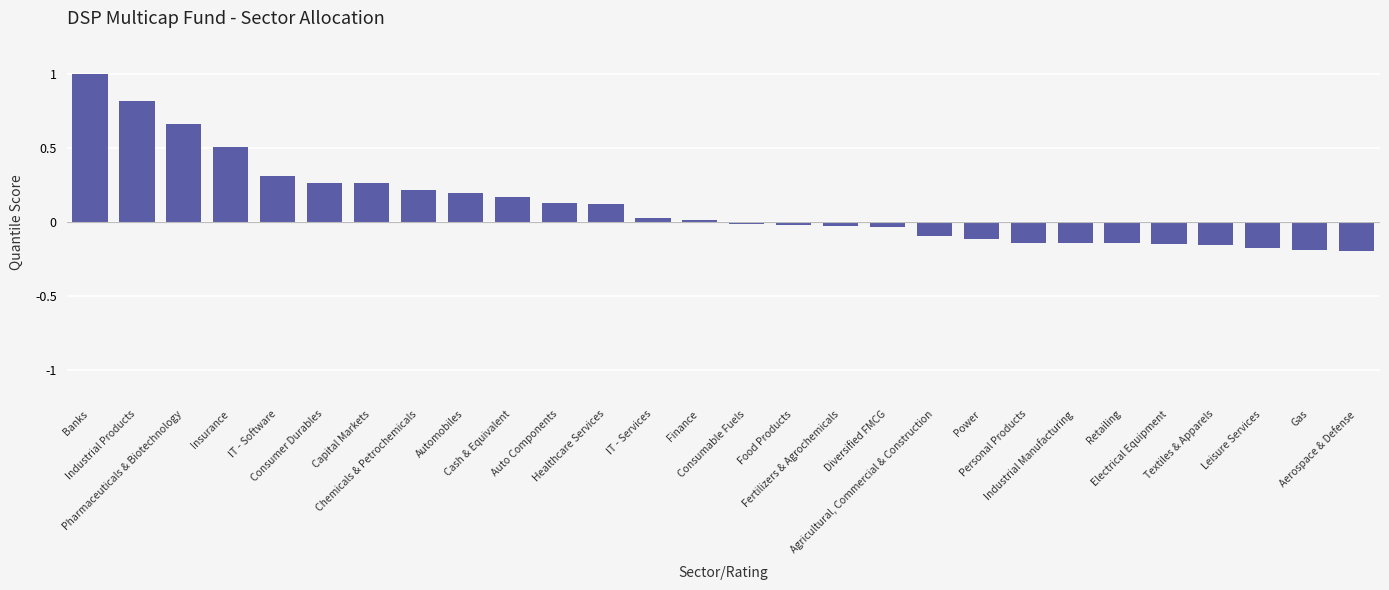

What is the difference between the maximum and minimum values?

1.2